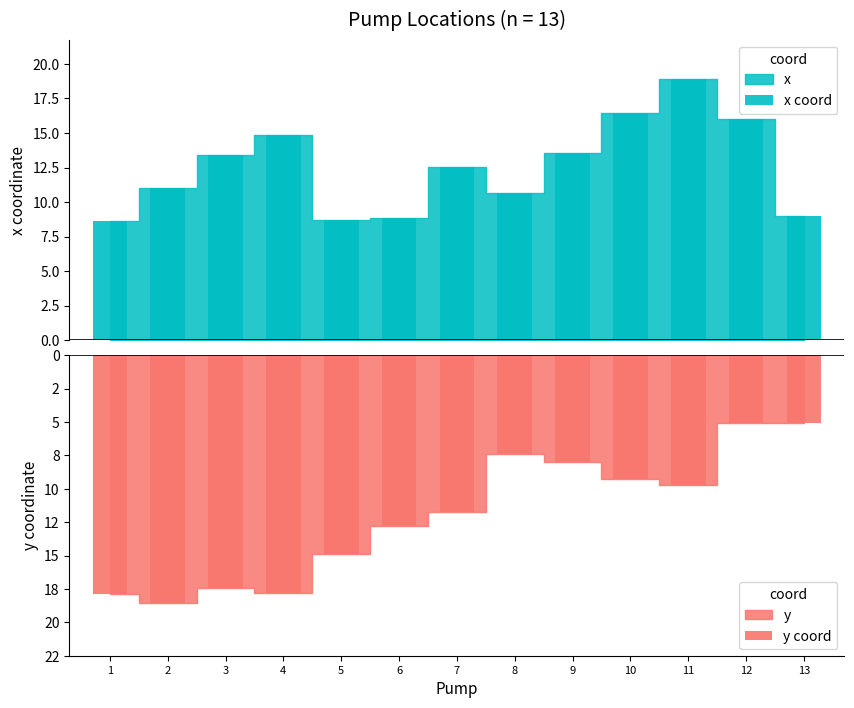

How many data points does each series have?

13